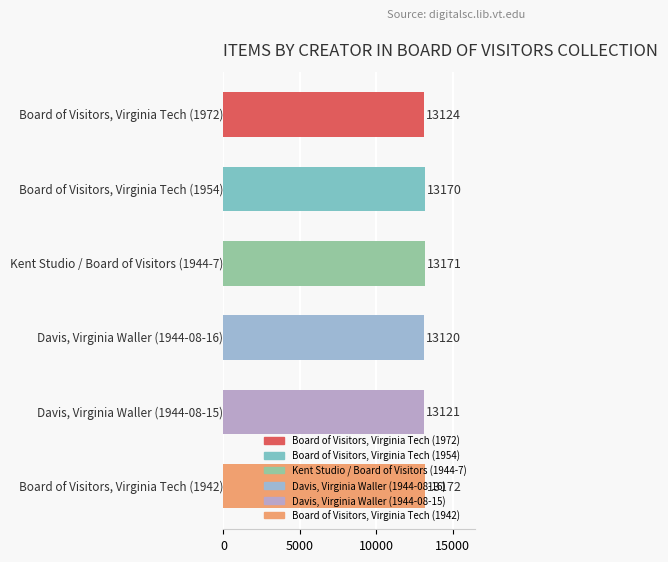

What is the average value?

13146